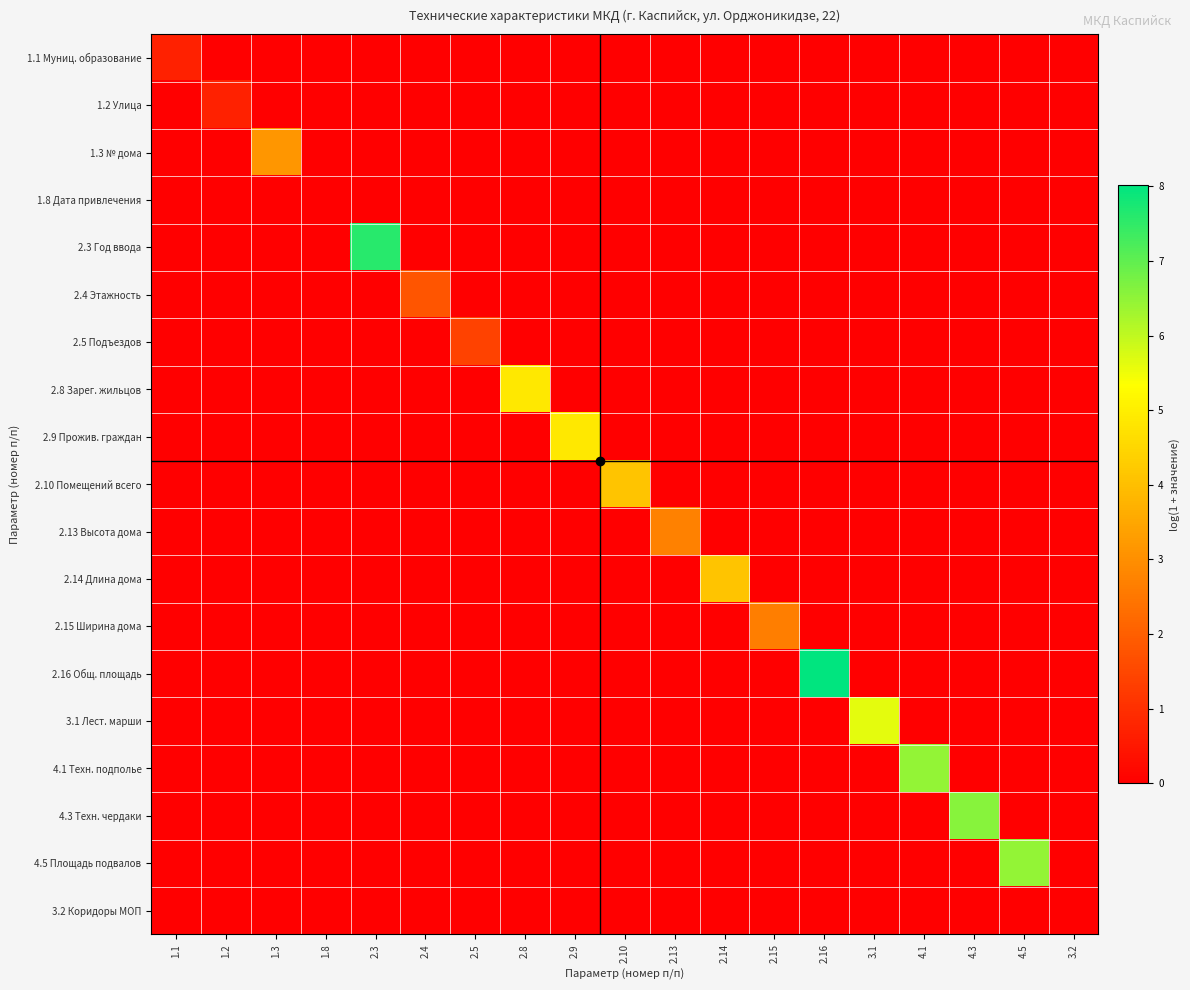

Rank the series by their maximum value, from highest to lowest.

2.16 Общ. площадь, 2.3 Год ввода, 4.3 Техн. чердаки, 4.1 Техн. подполье, 4.5 Площадь подвалов, 3.1 Лест. марши, 2.9 Прожив. граждан, 2.8 Зарег. жильцов, 2.10 Помещений всего, 2.14 Длина дома, 1.3 № дома, 2.13 Высота дома, 2.15 Ширина дома, 2.4 Этажность, 2.5 Подъездов, 1.1 Муниц. образование, 1.2 Улица, 1.8 Дата привлечения, 3.2 Коридоры МОП